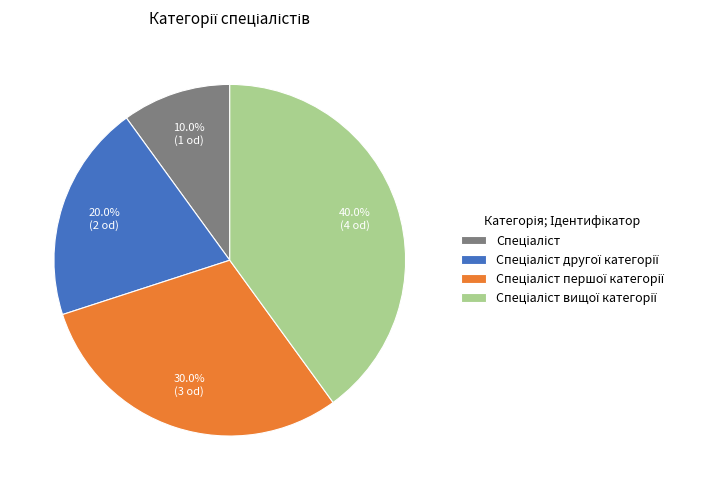

Is there a majority slice in this chart?

No